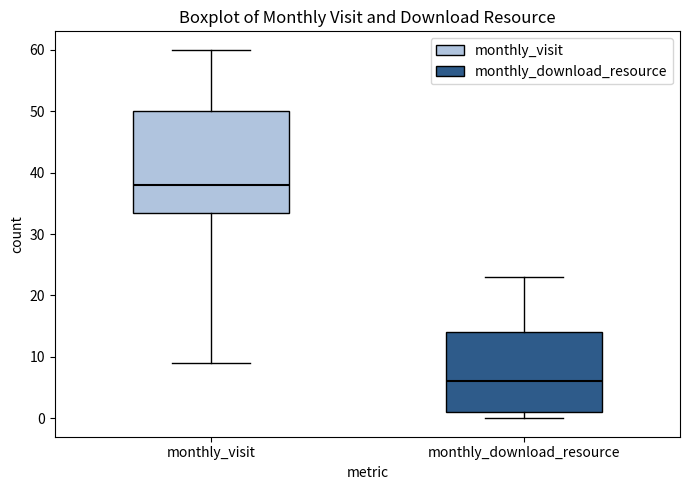

Which box's median line is the highest?

monthly_visit